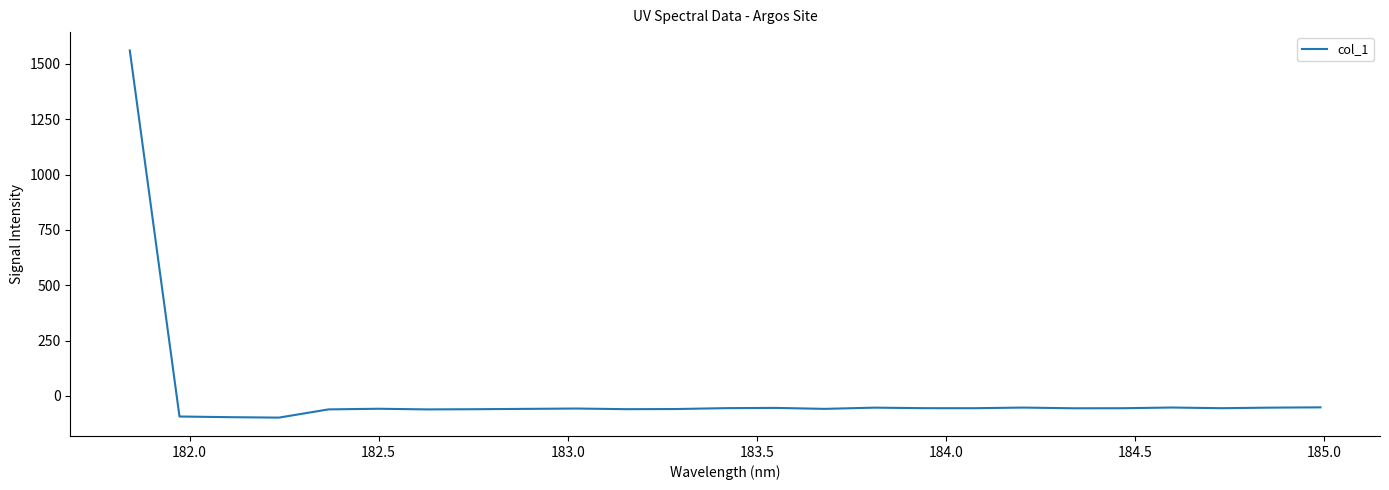

What is the minimum value shown in the chart?

-97.9